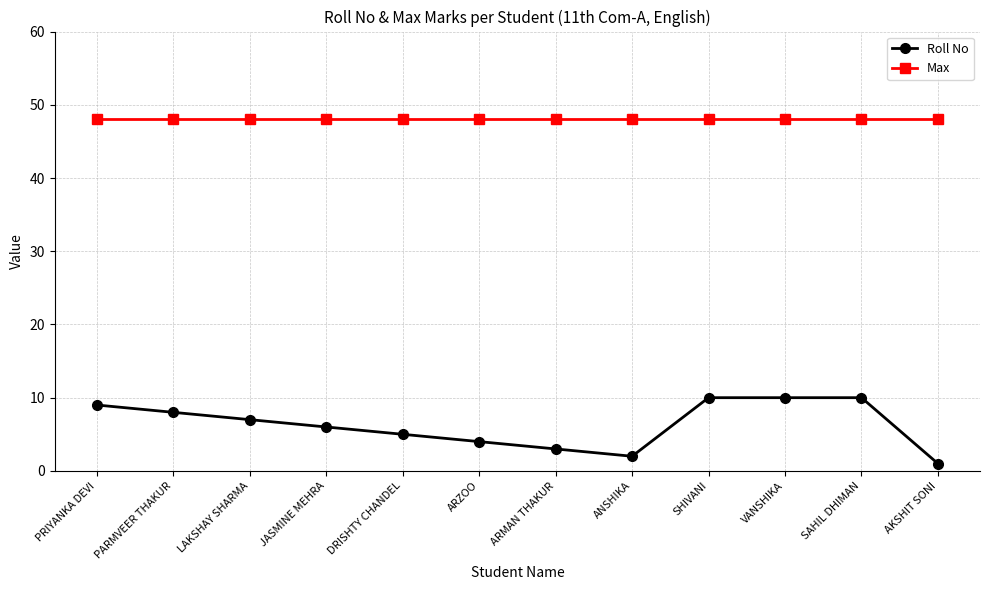

Which series has the largest total across all categories?

Max